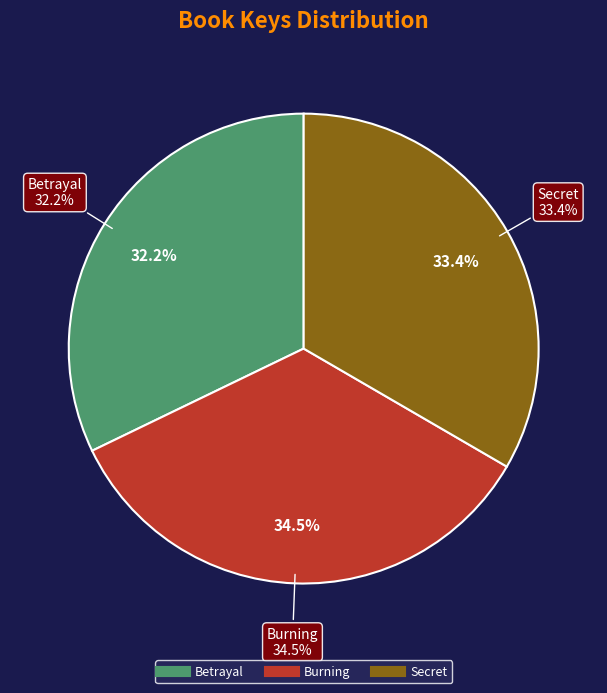

To the nearest percent, what is the average slice percentage?

33%